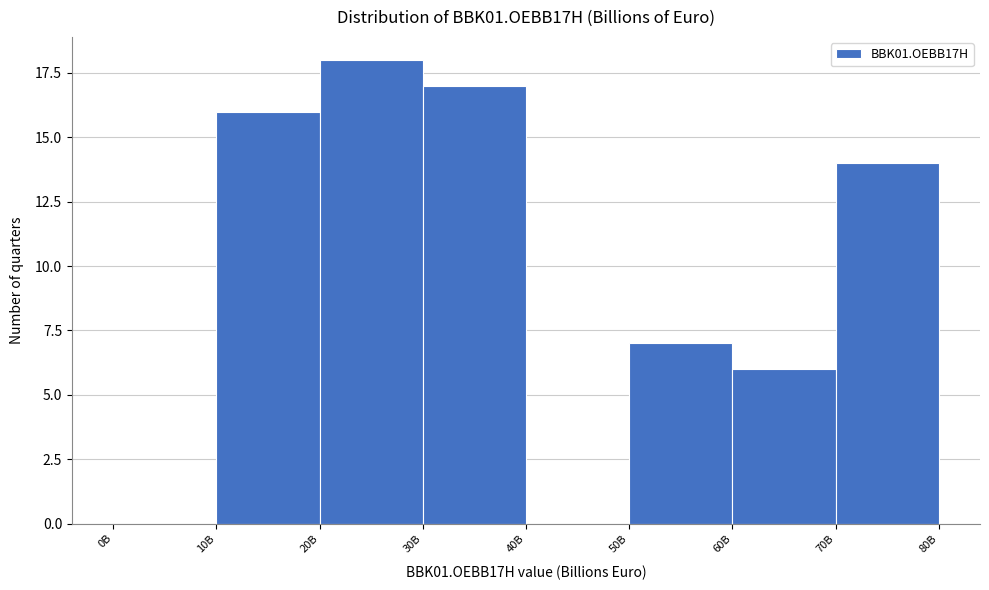

Reading left to right, transcribe all the data shown in this chart.

0B=0	10B=16	20B=18	30B=17	40B=0	50B=7	60B=6	70B=14